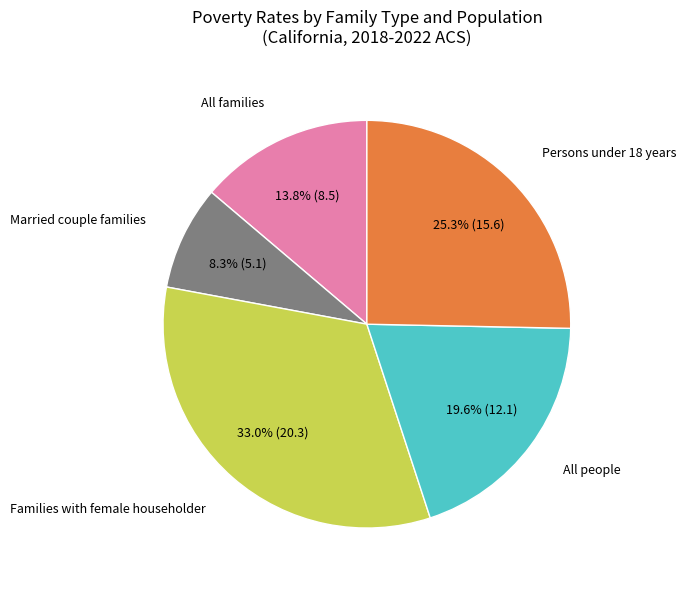

Is there any slice that represents more than half of the pie?

No